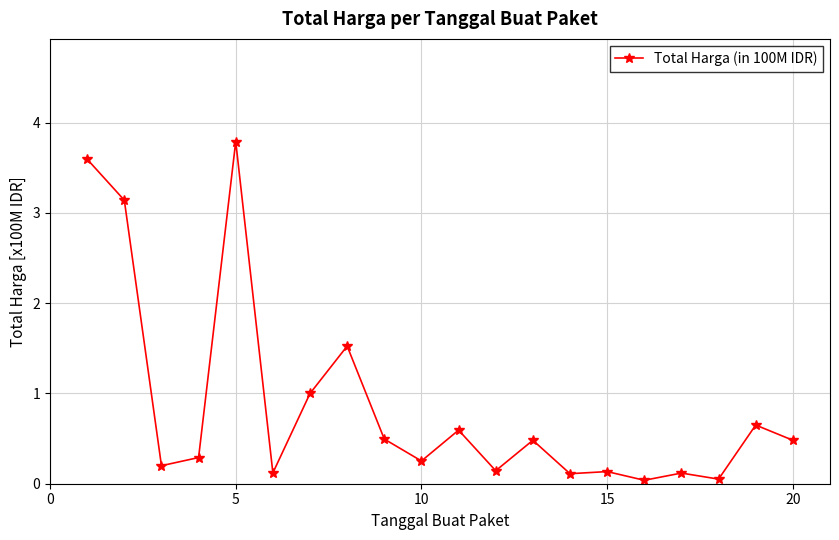

True or false: there are more than 2 points higher than both neighbors.

True